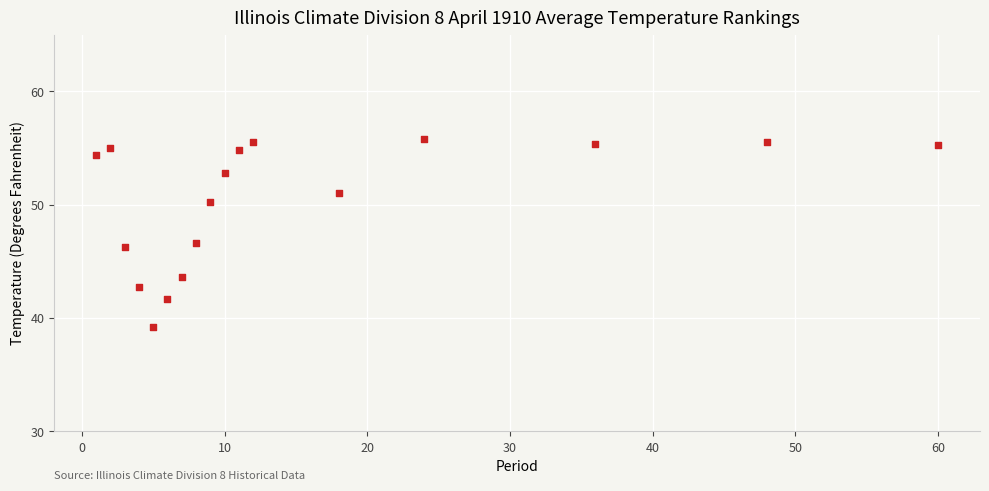

What is the range of Y values (max minus min)?

16.6